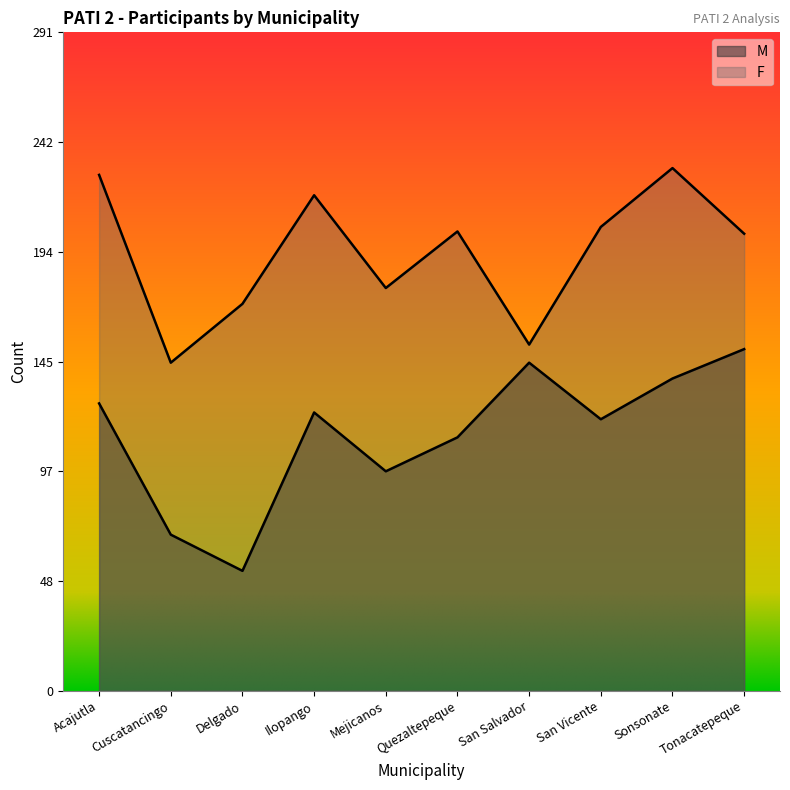

True or false: M and F cross at least once.

False